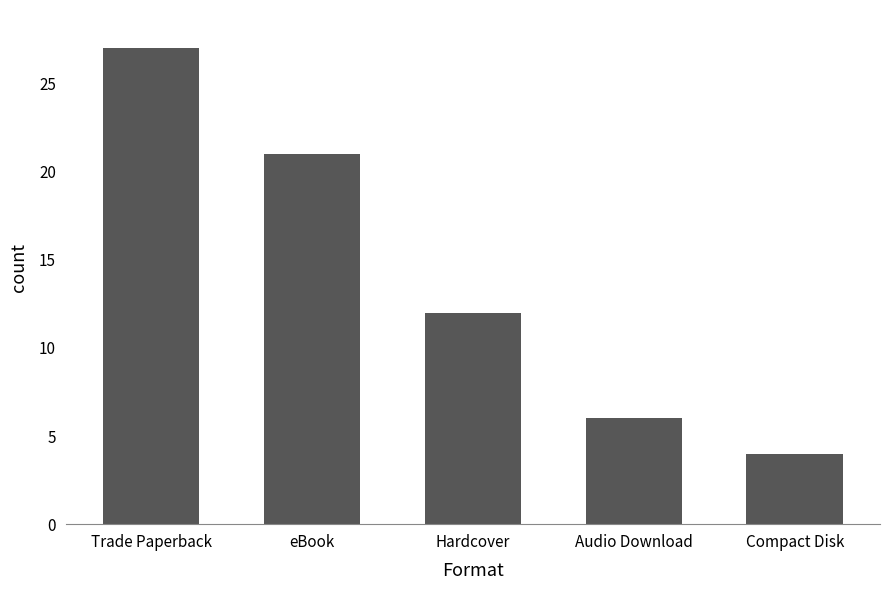

Reading right to left, what are all the values shown in this chart?

4	6	12	21	27